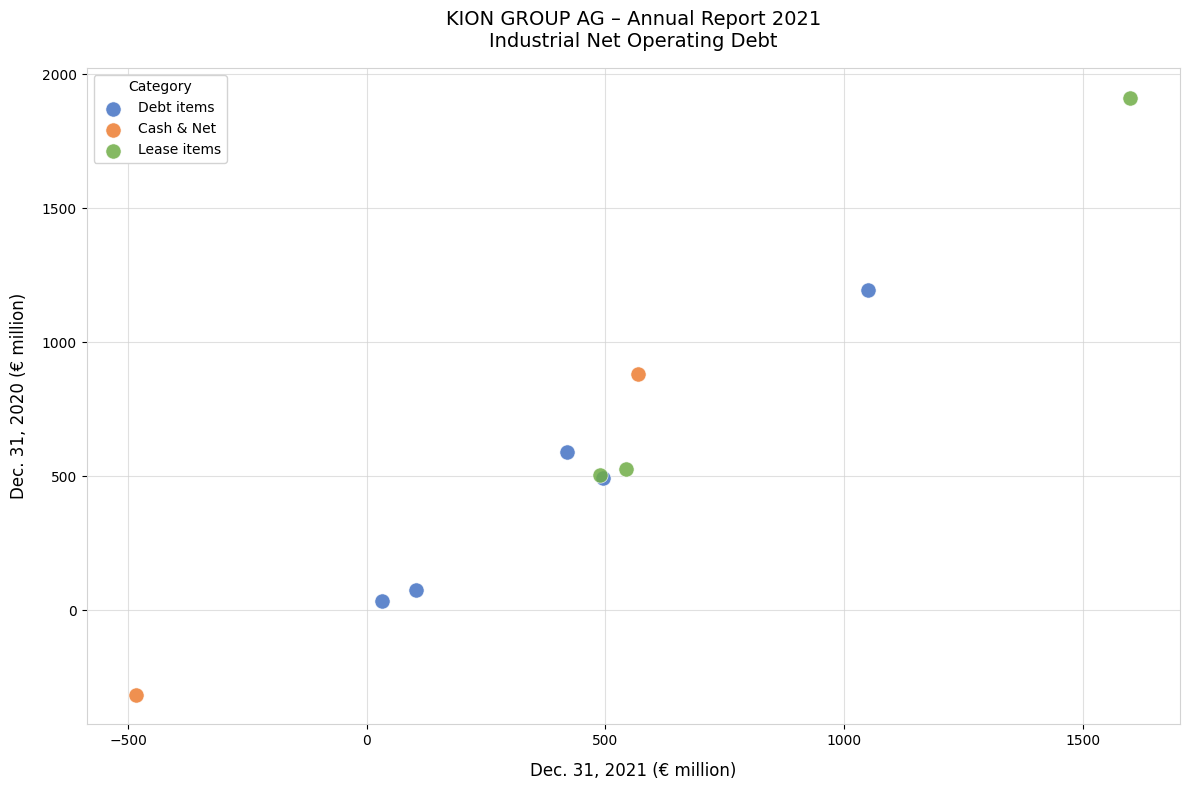

Which series contains the highest Y value?

Lease items